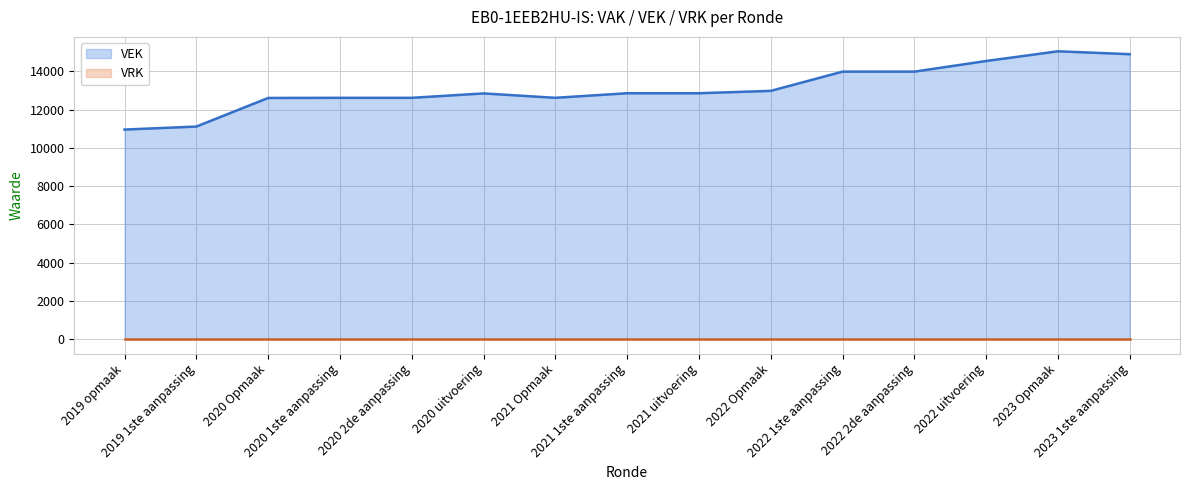

Rank the categories by value from lowest to highest.

2019 opmaak, 2019 1ste aanpassing, 2020 Opmaak, 2020 1ste aanpassing, 2020 2de aanpassing, 2021 Opmaak, 2020 uitvoering, 2021 1ste aanpassing, 2021 uitvoering, 2022 Opmaak, 2022 1ste aanpassing, 2022 2de aanpassing, 2022 uitvoering, 2023 1ste aanpassing, 2023 Opmaak